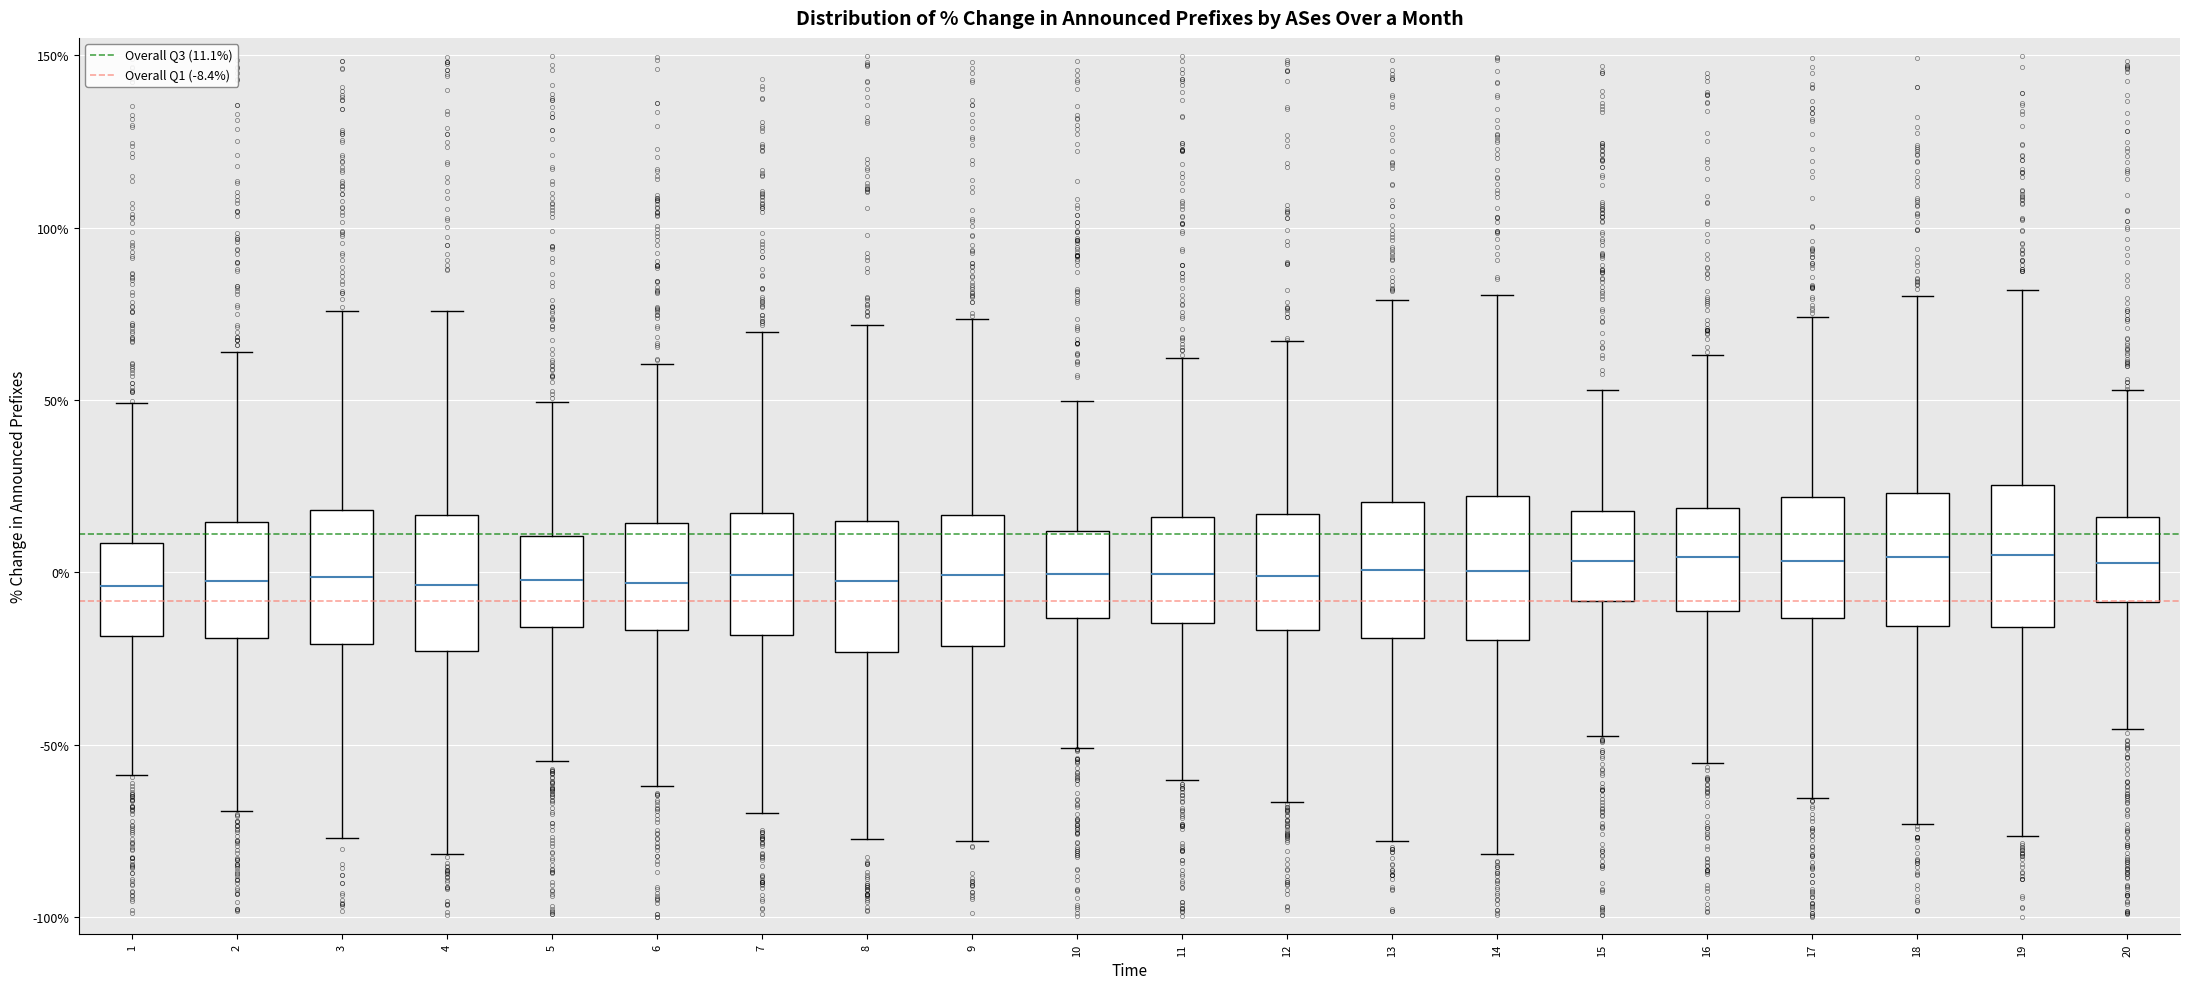

Reading left to right, transcribe this box plot: for each box, give where its median line is, the range the box spans, and where its two whiskers end, as read against the y-axis. The values are not printed on the chart, so give them approximately, as read against the axis.

1: median -5, box -20 to 10, whiskers -60 to 50
2: median 0, box -20 to 15, whiskers -70 to 65
3: median 0, box -20 to 20, whiskers -75 to 75
4: median -5, box -25 to 15, whiskers -80 to 75
5: median 0, box -15 to 10, whiskers -55 to 50
6: median -5, box -15 to 15, whiskers -60 to 60
7: median 0, box -20 to 15, whiskers -70 to 70
8: median 0, box -25 to 15, whiskers -75 to 70
9: median 0, box -20 to 15, whiskers -80 to 75
10: median 0, box -15 to 10, whiskers -50 to 50
11: median 0, box -15 to 15, whiskers -60 to 60
12: median 0, box -15 to 15, whiskers -65 to 65
13: median 0, box -20 to 20, whiskers -80 to 80
14: median 0, box -20 to 20, whiskers -80 to 80
15: median 5, box -10 to 20, whiskers -45 to 55
16: median 5, box -10 to 20, whiskers -55 to 65
17: median 5, box -15 to 20, whiskers -65 to 75
18: median 5, box -15 to 25, whiskers -75 to 80
19: median 5, box -15 to 25, whiskers -75 to 80
20: median 5, box -10 to 15, whiskers -45 to 55